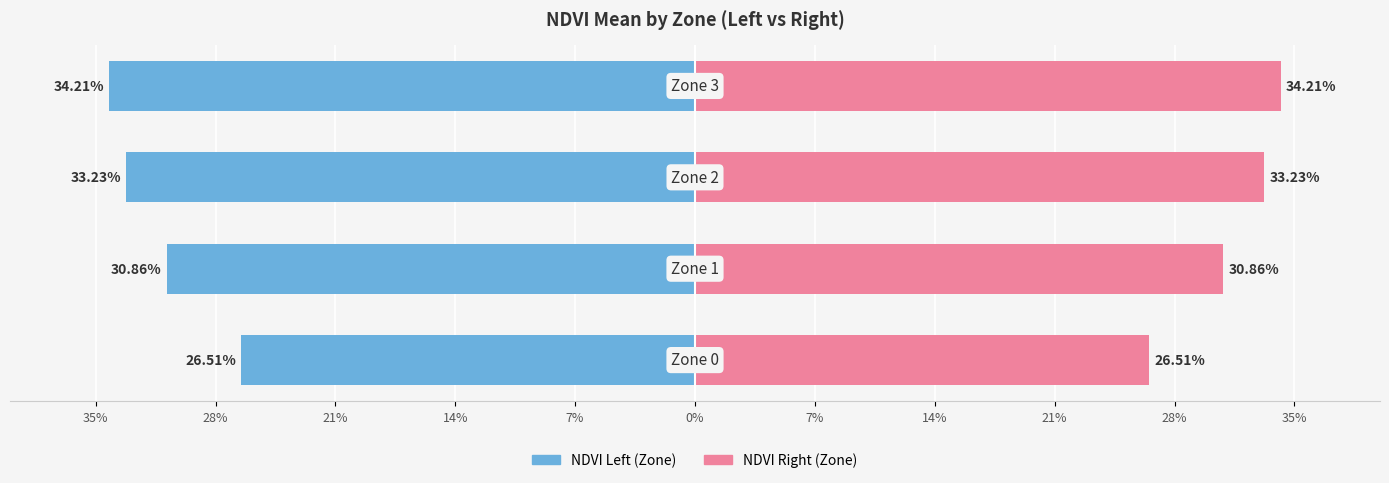

Rank the series at 28% from highest to lowest value.

NDVI Right (Zone), NDVI Left (Zone)